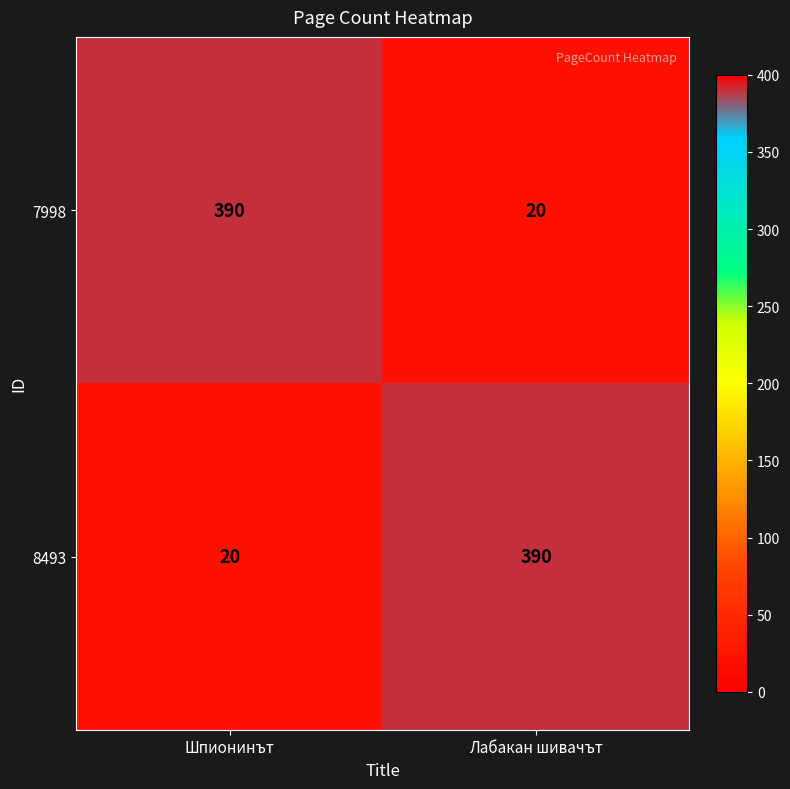

Reading left to right, list all the values displayed in this chart.

7998: 390	20
8493: 20	390